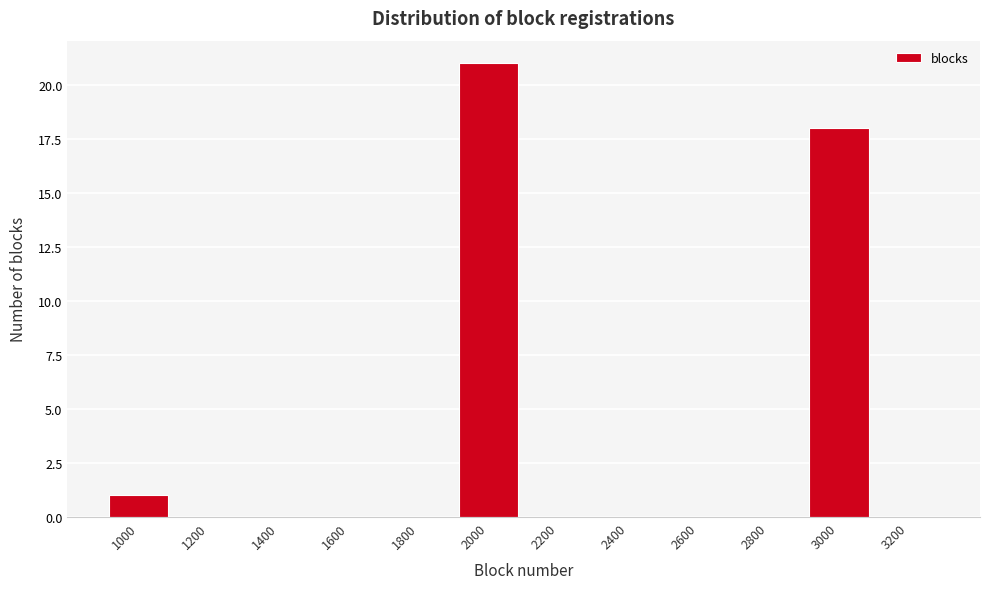

Reading left to right, what are all the values shown in this chart?

1000=1	1200=0	1400=0	1600=0	1800=0	2000=21	2200=0	2400=0	2600=0	2800=0	3000=18	3200=0